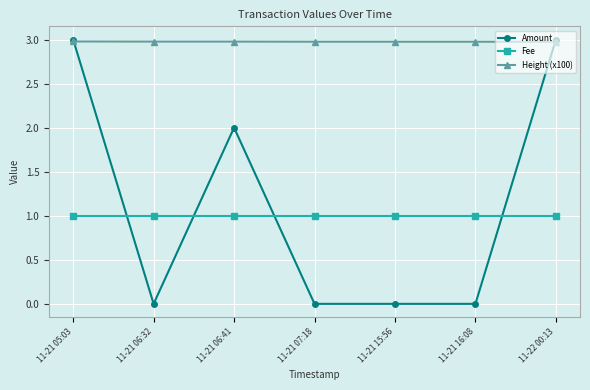

What is the minimum value for Height (x100)?

3.0